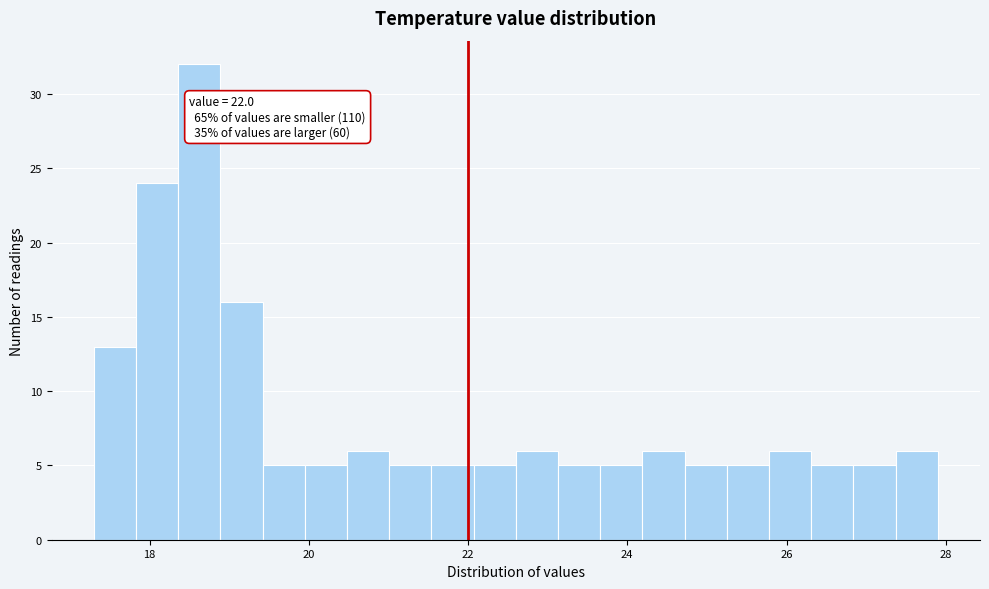

Read against the x-axis, roughly where is the centre of the tallest bar?

18.6